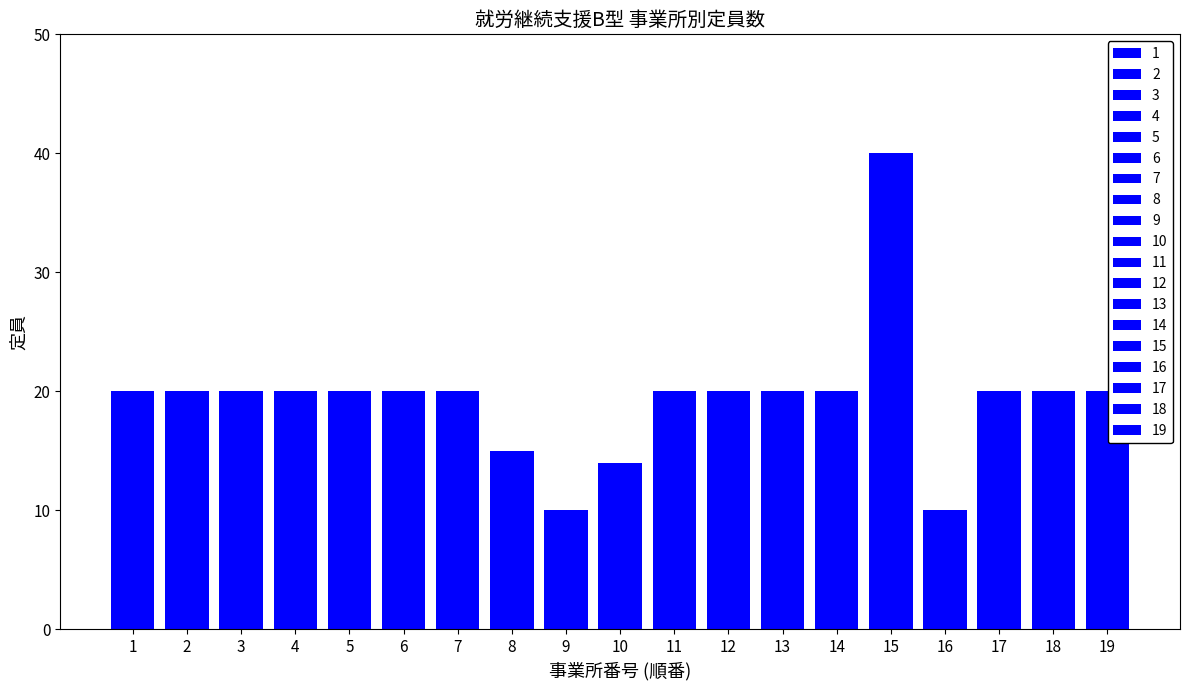

Reading left to right, what are all the values shown in this chart?

20	20	20	20	20	20	20	15	10	14	20	20	20	20	40	10	20	20	20